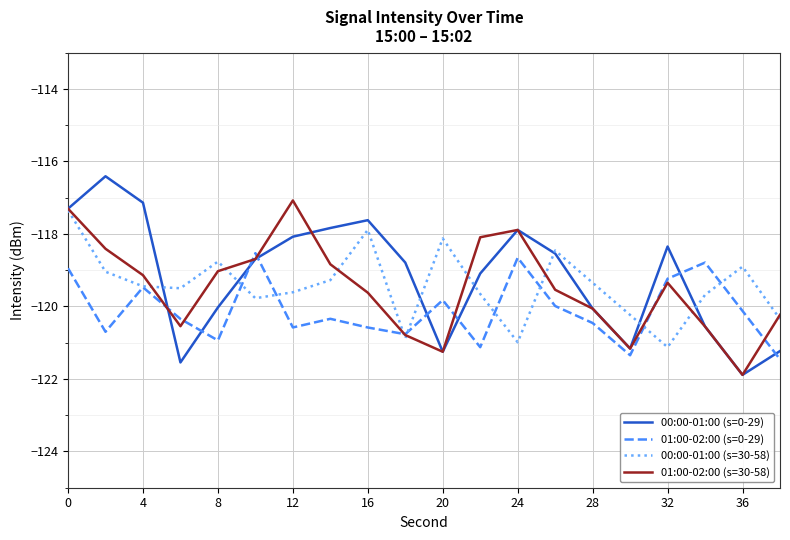

What is the minimum value for 00:00-01:00 (s=0-29)?

-121.9